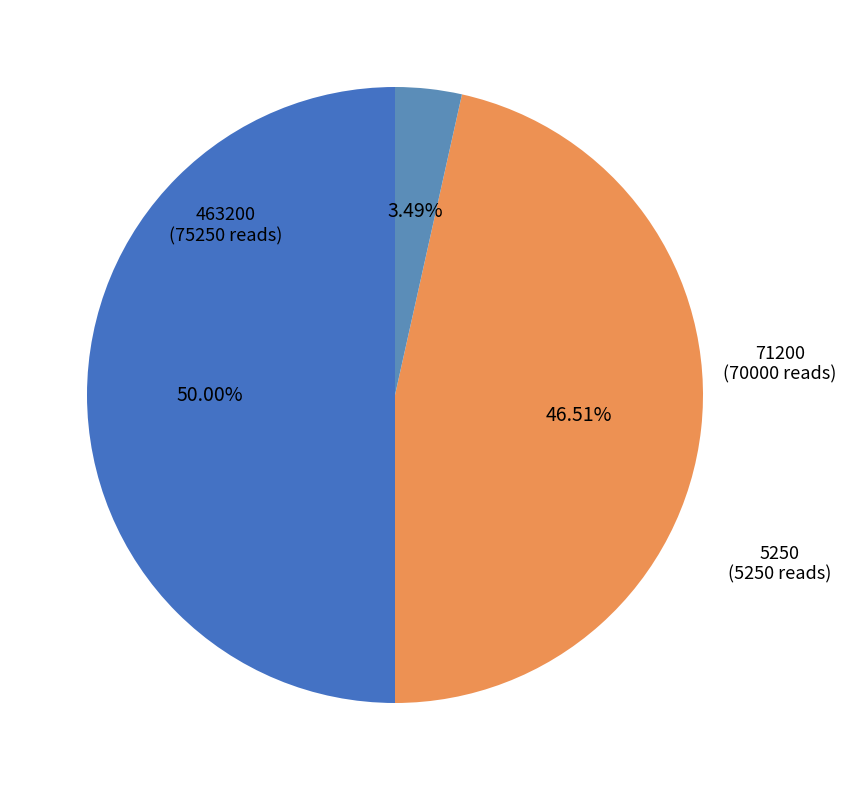

Count the number of slices in the pie.

3